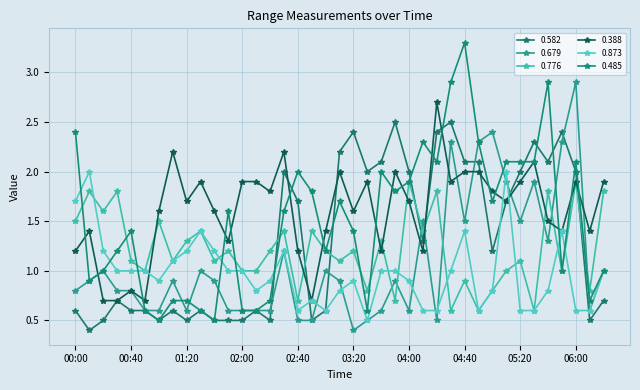

Which label corresponds to the largest value in the chart?

04:40